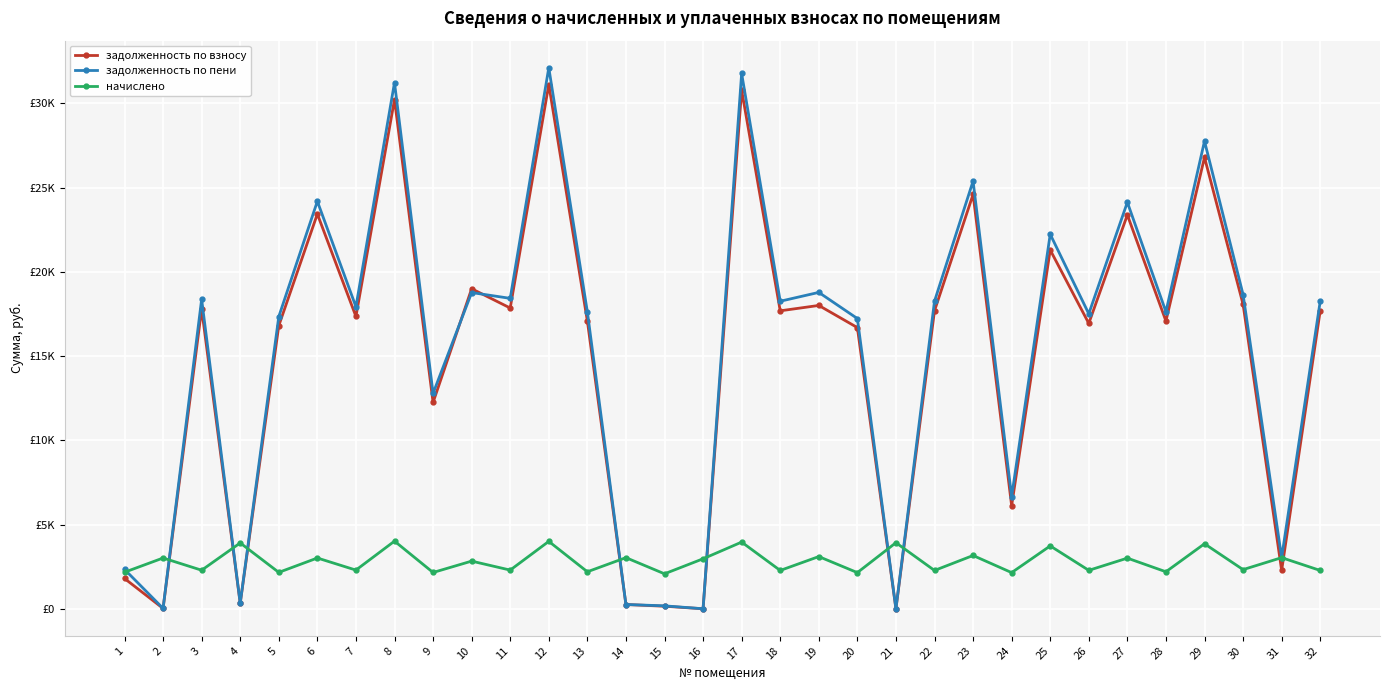

What is the lowest value of the начислено series?

2074.3